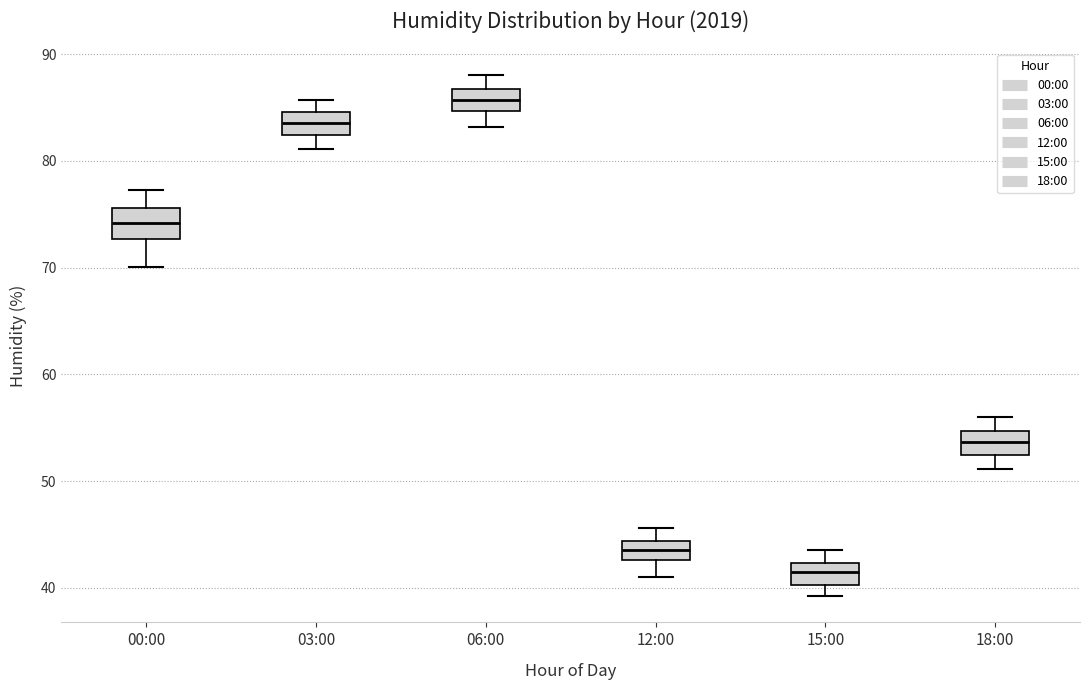

Reading left to right, transcribe this box plot: for each box, give where its median line is, the range the box spans, and where its two whiskers end, as read against the y-axis. The values are not printed on the chart, so give them approximately, as read against the axis.

00:00: median 74, box 73 to 76, whiskers 70 to 77
03:00: median 84, box 82 to 85, whiskers 81 to 86
06:00: median 86, box 85 to 87, whiskers 83 to 88
12:00: median 44 (inside the box), box 43 to 44, whiskers 41 to 46
15:00: median 41, box 40 to 42, whiskers 39 to 44
18:00: median 54, box 52 to 55, whiskers 51 to 56